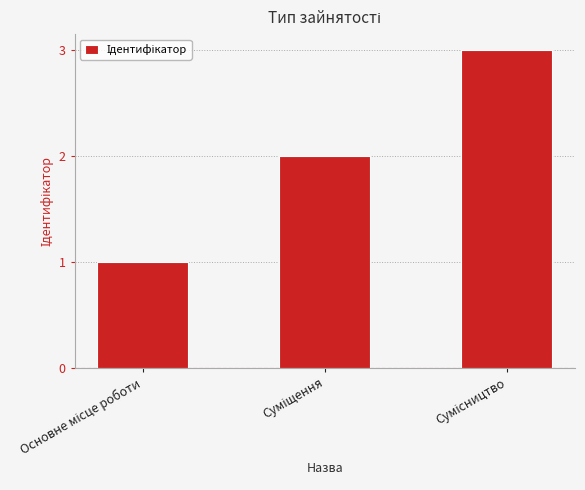

What is the maximum value shown in the chart?

3